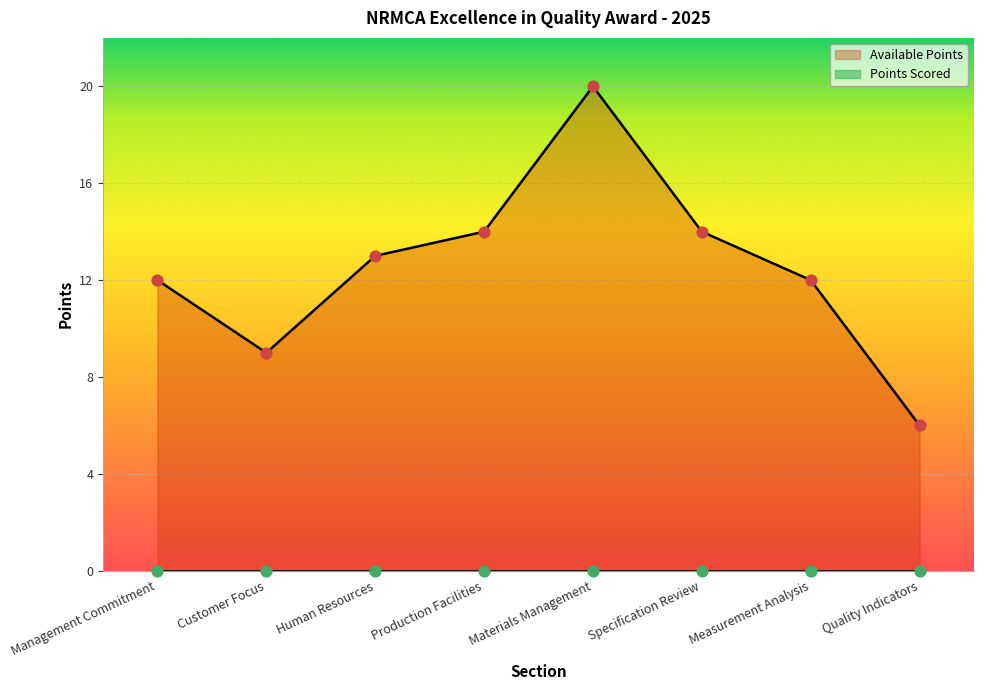

What is the ratio of the value at Customer Focus to the value at Management Commitment?

0.8